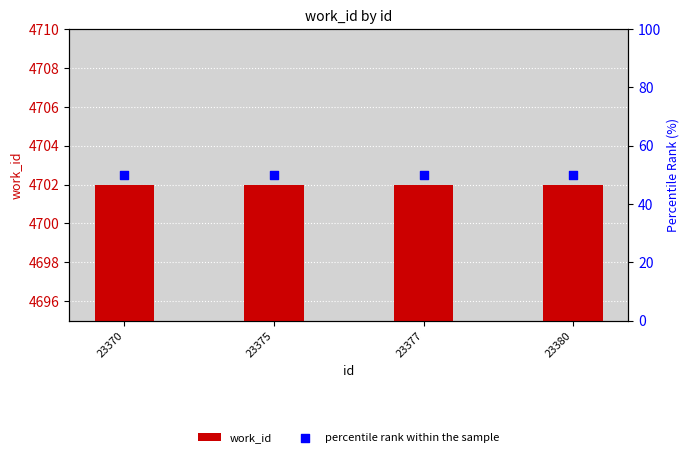

Which series has the largest Y range (max minus min)?

work_id